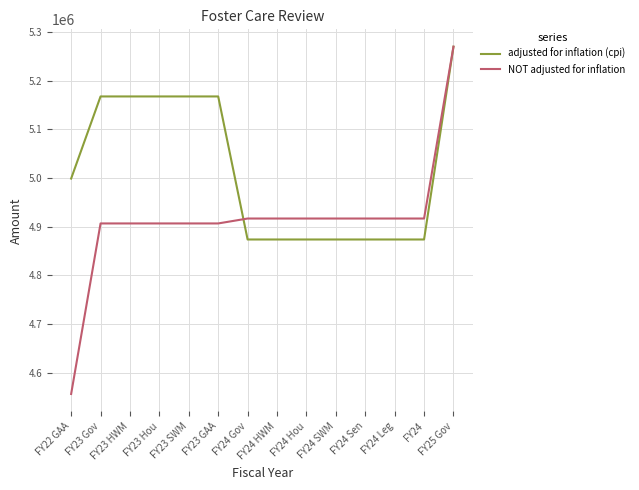

What is the lowest value of the adjusted for inflation (cpi) series?

4873582